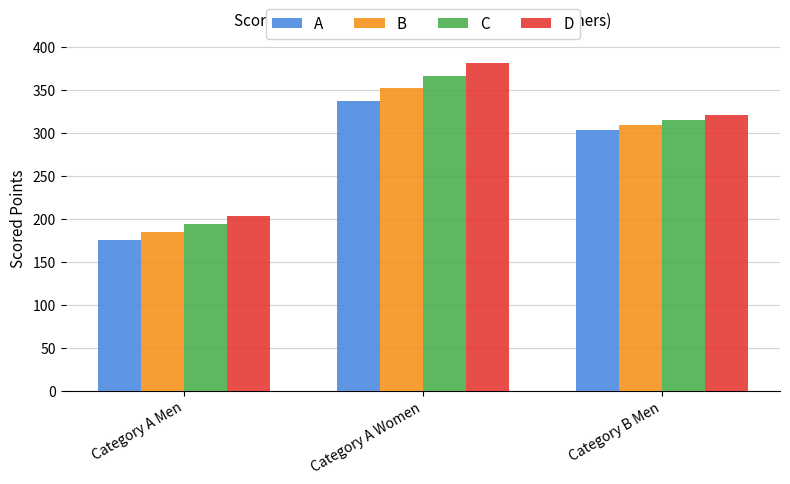

What is the value of the A bar at the 2nd from the left?

336.9